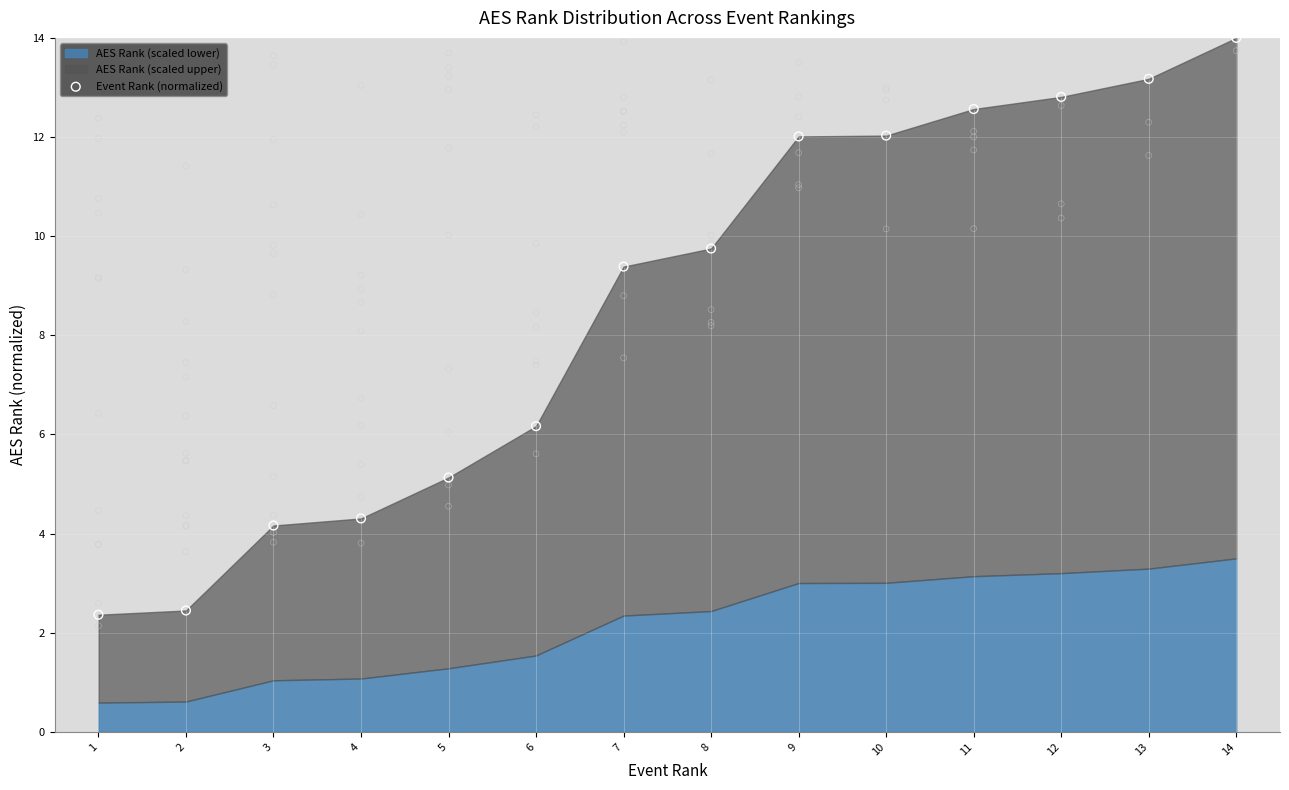

What is the change in value from 1 to 13?

+10.8